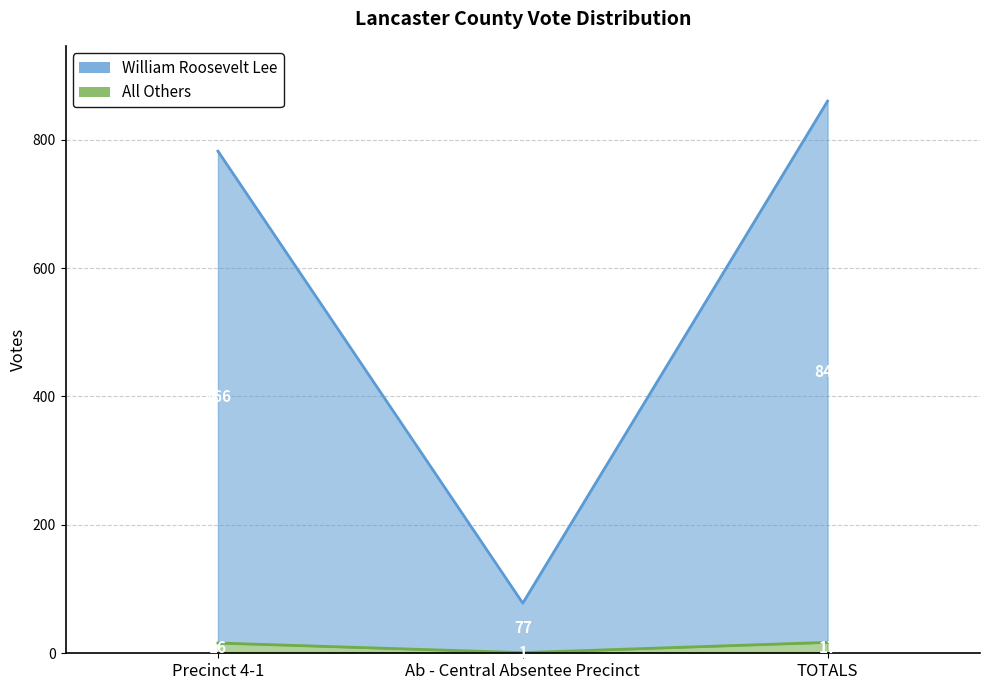

List the series in order of their peak value, lowest first.

All Others, William Roosevelt Lee